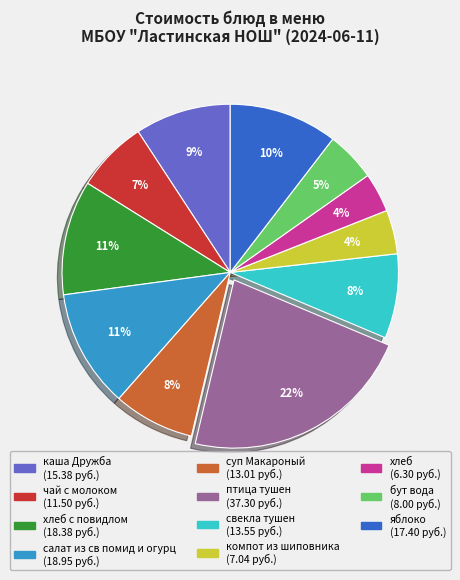

Is there any slice that represents more than half of the pie?

No